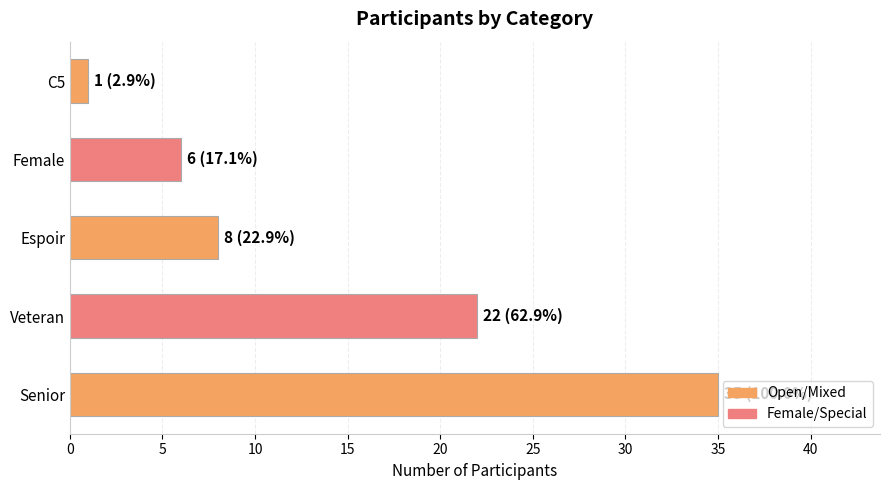

Count the number of categories in the chart.

5